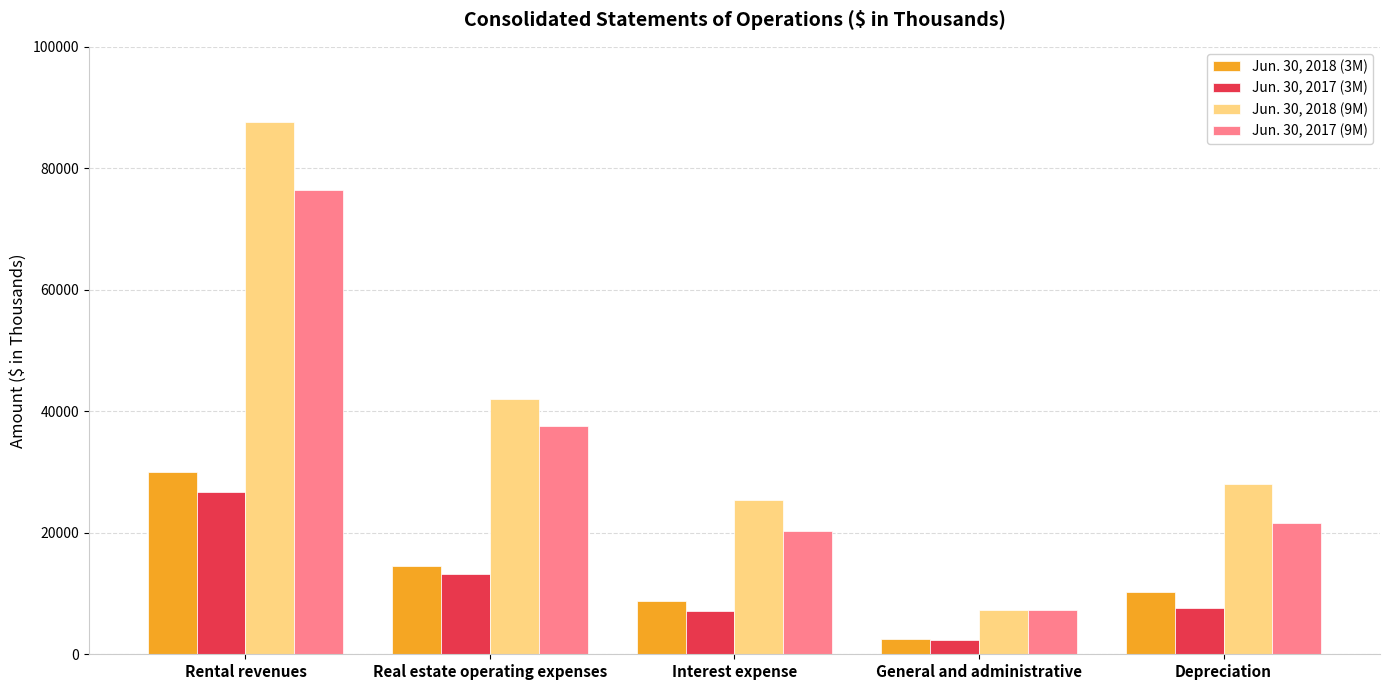

What is the spread (max minus min) of values at Interest expense?

18243